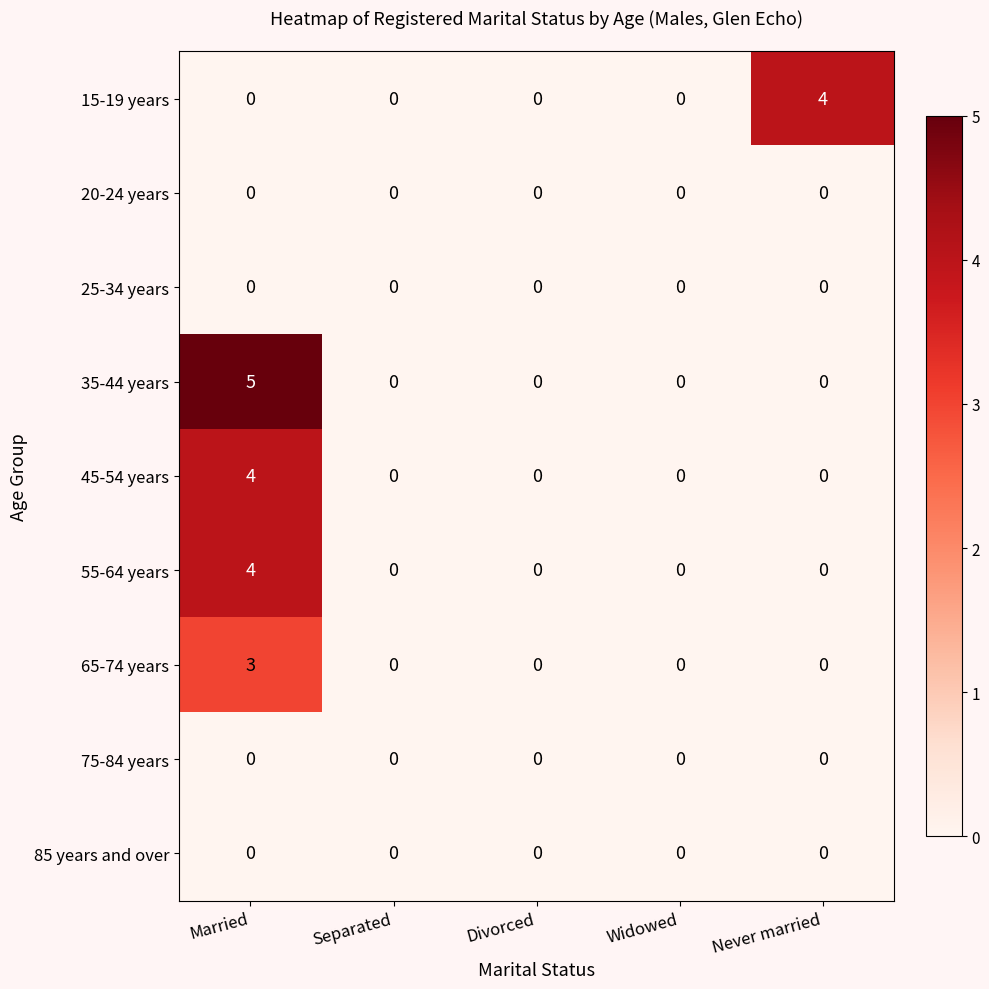

At which category is the sum across all series the highest?

Married